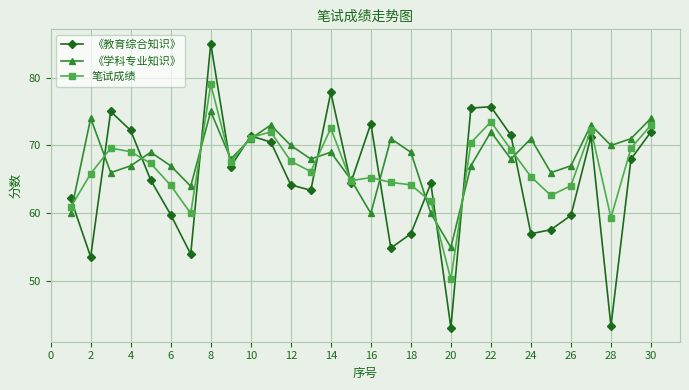

What is the value of the 《教育综合知识》 point at the 19th from the left?

64.4